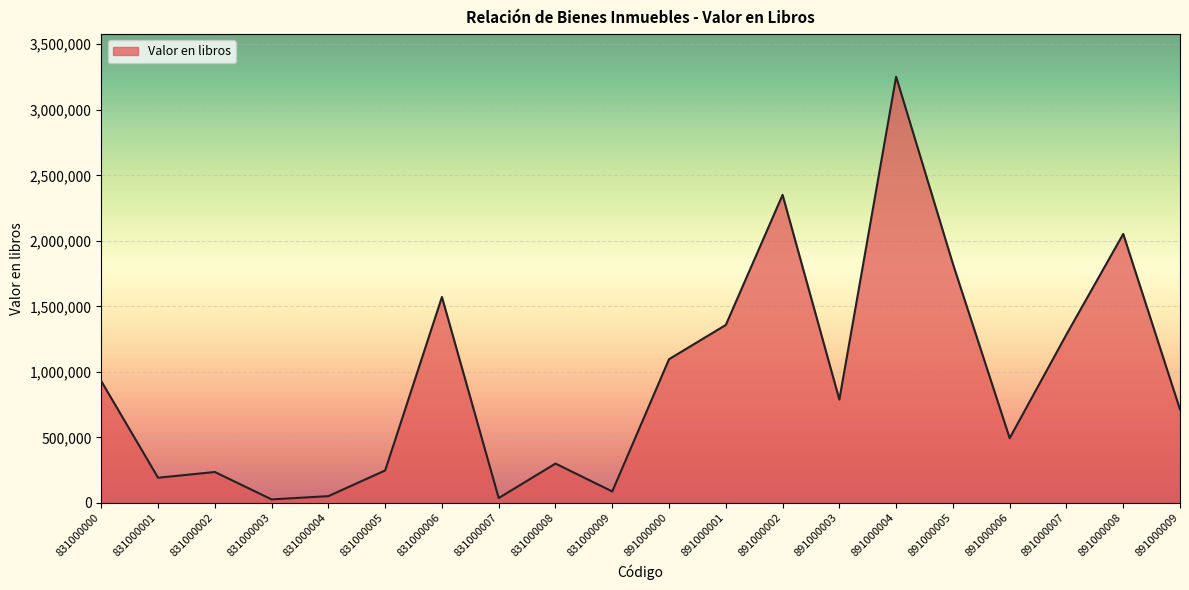

What is the average value?

945063.5